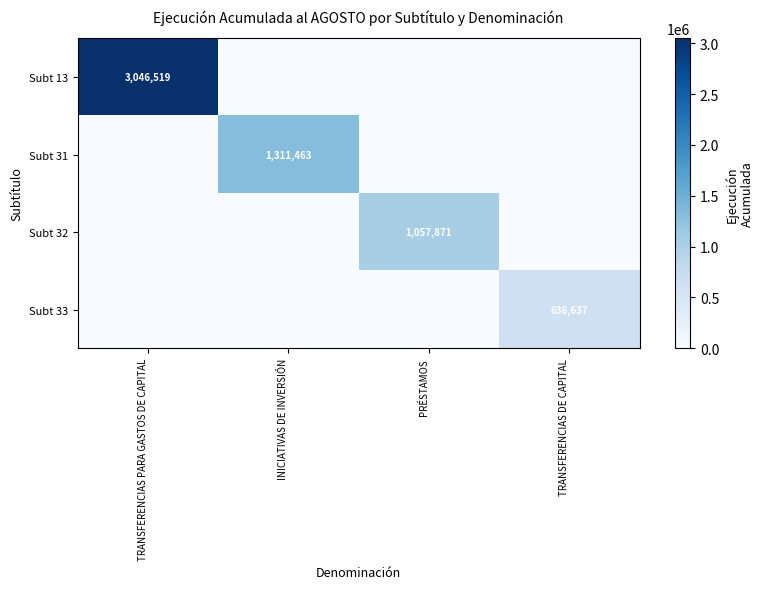

The Subt 31 series shows 300060 at INICIATIVAS DE INVERSIÓN. True or false?

False